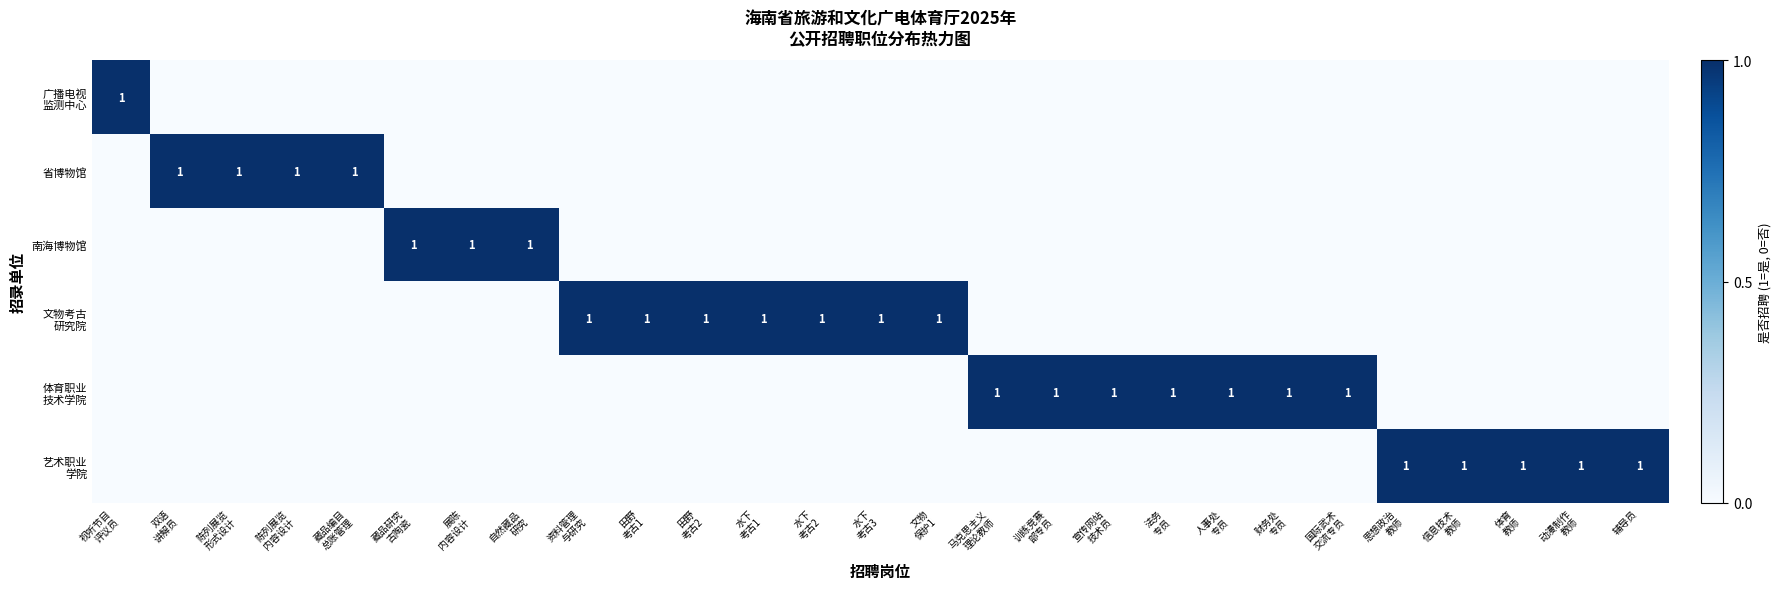

How many series are shown in this chart?

6